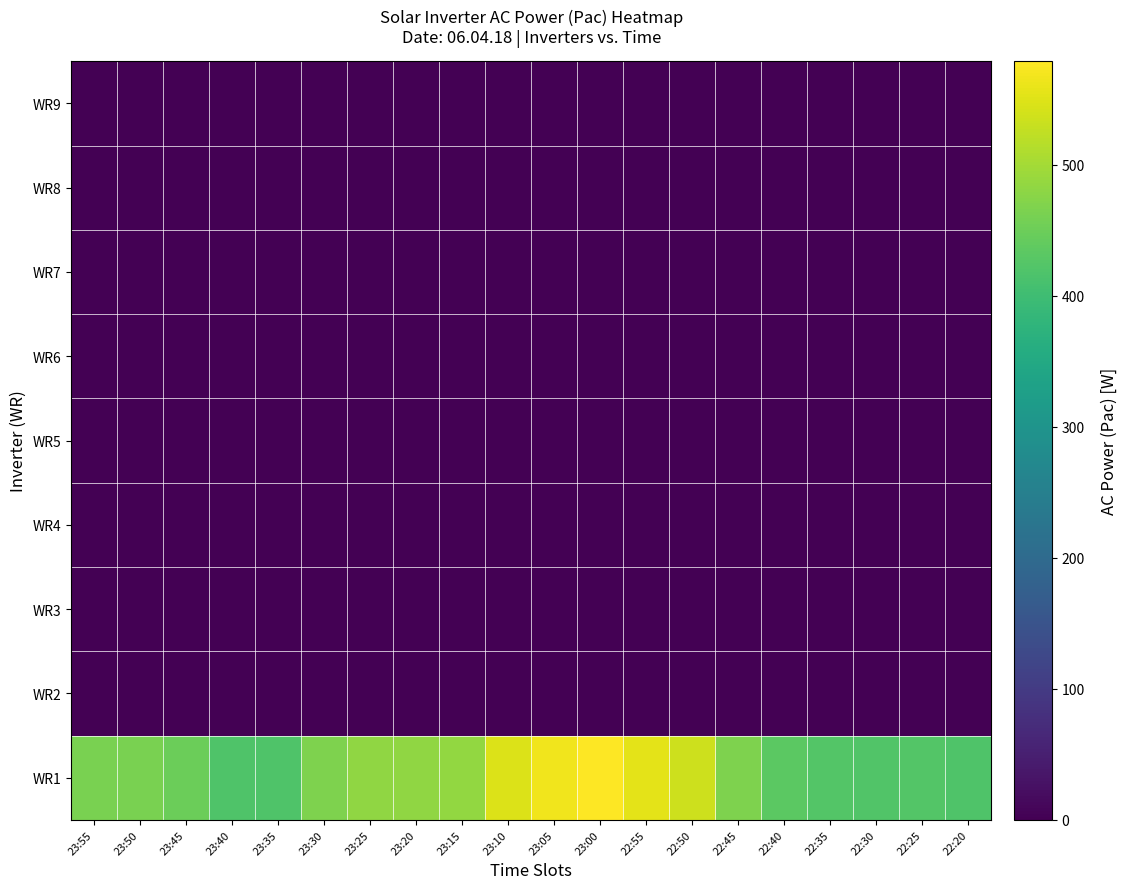

Reading left to right, transcribe all the data shown in this chart.

WR1: 23:55=462	23:50=463	23:45=448	23:40=419	23:35=420	23:30=467	23:25=483	23:20=483	23:15=486	23:10=549	23:05=567	23:00=579	22:55=555	22:50=536	22:45=467	22:40=433	22:35=423	22:30=422	22:25=423	22:20=419
WR2: 23:55=0	23:50=0	23:45=0	23:40=0	23:35=0	23:30=0	23:25=0	23:20=0	23:15=0	23:10=0	23:05=0	23:00=0	22:55=0	22:50=0	22:45=0	22:40=0	22:35=0	22:30=0	22:25=0	22:20=0
WR3: 23:55=0	23:50=0	23:45=0	23:40=0	23:35=0	23:30=0	23:25=0	23:20=0	23:15=0	23:10=0	23:05=0	23:00=0	22:55=0	22:50=0	22:45=0	22:40=0	22:35=0	22:30=0	22:25=0	22:20=0
WR4: 23:55=0	23:50=0	23:45=0	23:40=0	23:35=0	23:30=0	23:25=0	23:20=0	23:15=0	23:10=0	23:05=0	23:00=0	22:55=0	22:50=0	22:45=0	22:40=0	22:35=0	22:30=0	22:25=0	22:20=0
WR5: 23:55=0	23:50=0	23:45=0	23:40=0	23:35=0	23:30=0	23:25=0	23:20=0	23:15=0	23:10=0	23:05=0	23:00=0	22:55=0	22:50=0	22:45=0	22:40=0	22:35=0	22:30=0	22:25=0	22:20=0
WR6: 23:55=0	23:50=0	23:45=0	23:40=0	23:35=0	23:30=0	23:25=0	23:20=0	23:15=0	23:10=0	23:05=0	23:00=0	22:55=0	22:50=0	22:45=0	22:40=0	22:35=0	22:30=0	22:25=0	22:20=0
WR7: 23:55=0	23:50=0	23:45=0	23:40=0	23:35=0	23:30=0	23:25=0	23:20=0	23:15=0	23:10=0	23:05=0	23:00=0	22:55=0	22:50=0	22:45=0	22:40=0	22:35=0	22:30=0	22:25=0	22:20=0
WR8: 23:55=0	23:50=0	23:45=0	23:40=0	23:35=0	23:30=0	23:25=0	23:20=0	23:15=0	23:10=0	23:05=0	23:00=0	22:55=0	22:50=0	22:45=0	22:40=0	22:35=0	22:30=0	22:25=0	22:20=0
WR9: 23:55=0	23:50=0	23:45=0	23:40=0	23:35=0	23:30=0	23:25=0	23:20=0	23:15=0	23:10=0	23:05=0	23:00=0	22:55=0	22:50=0	22:45=0	22:40=0	22:35=0	22:30=0	22:25=0	22:20=0